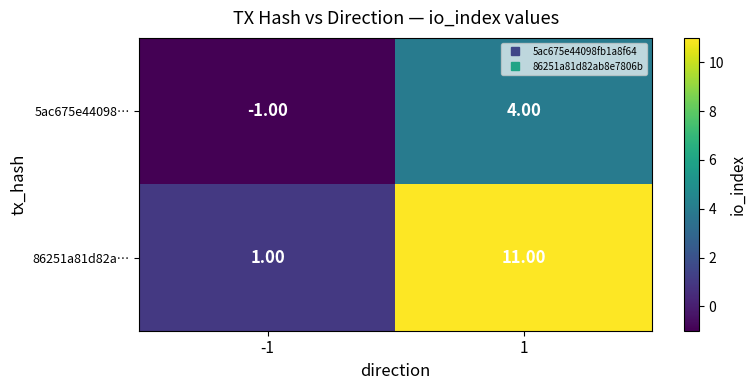

What is the spread (max minus min) of values at 1?

7